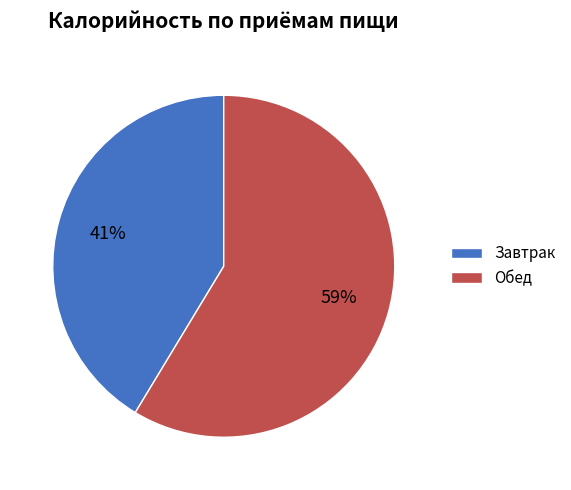

Combined, do Обед and Завтрак account for over 50%?

Yes